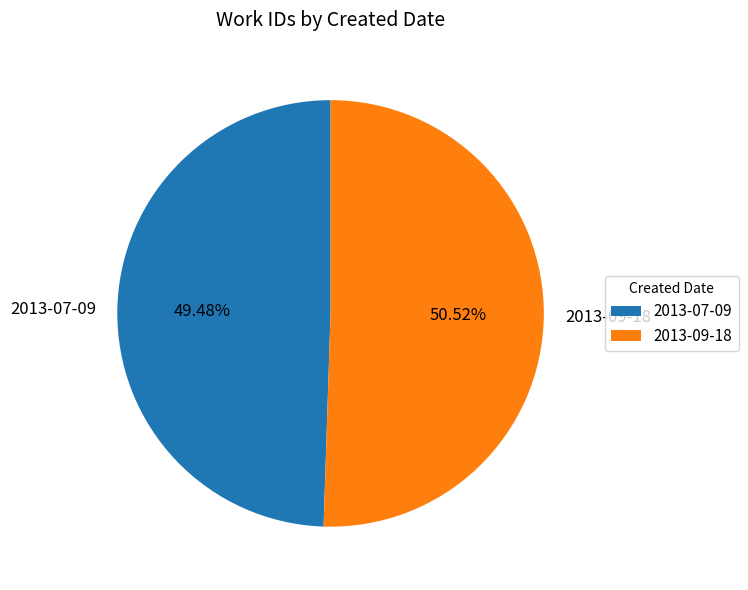

What percentage do 2013-09-18 and 2013-07-09 together represent?

100.0%